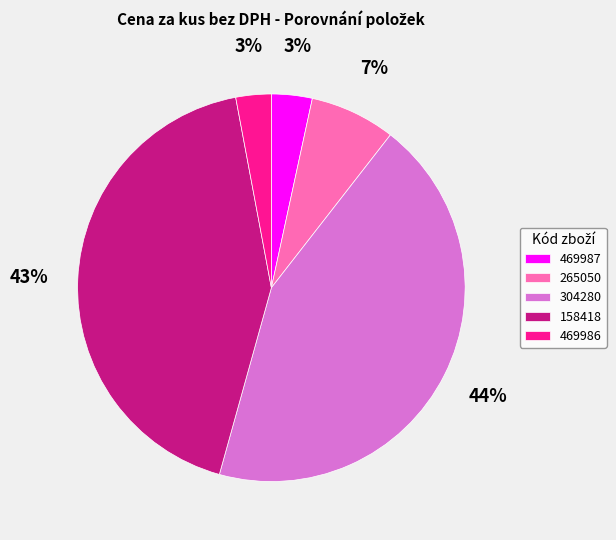

To the nearest percent, what is the average slice percentage?

20%